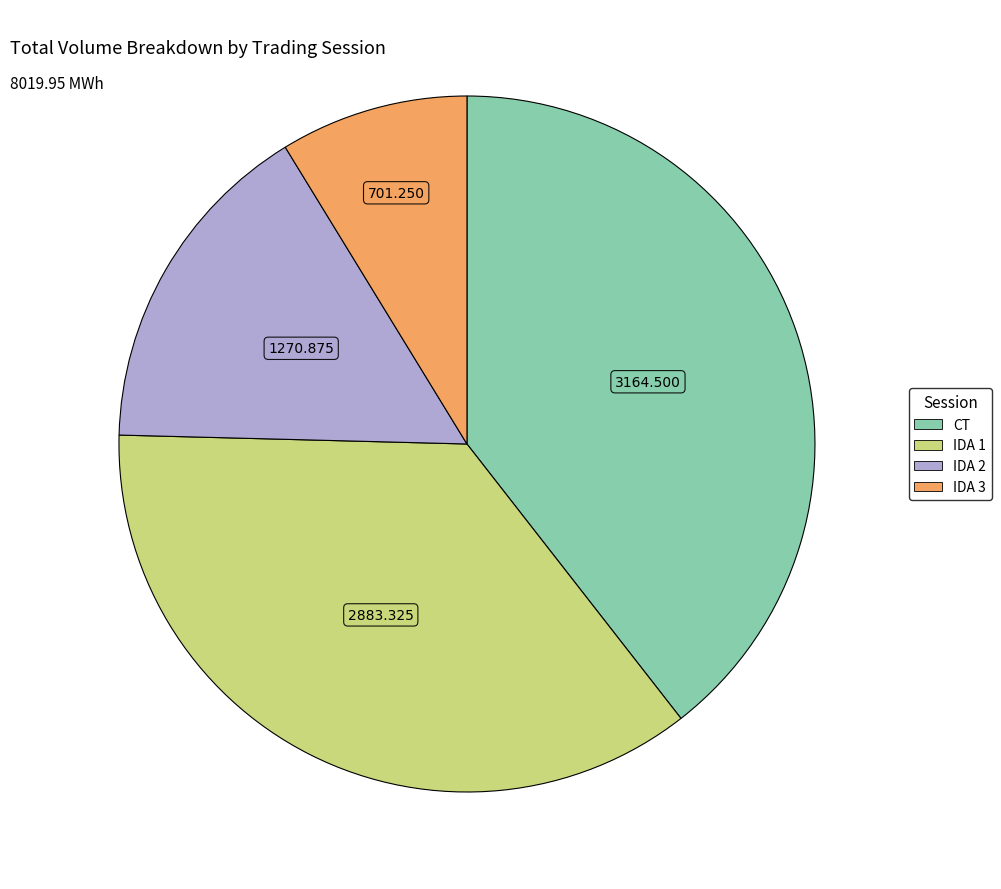

Rank the categories by value from lowest to highest.

IDA 3, IDA 2, IDA 1, CT